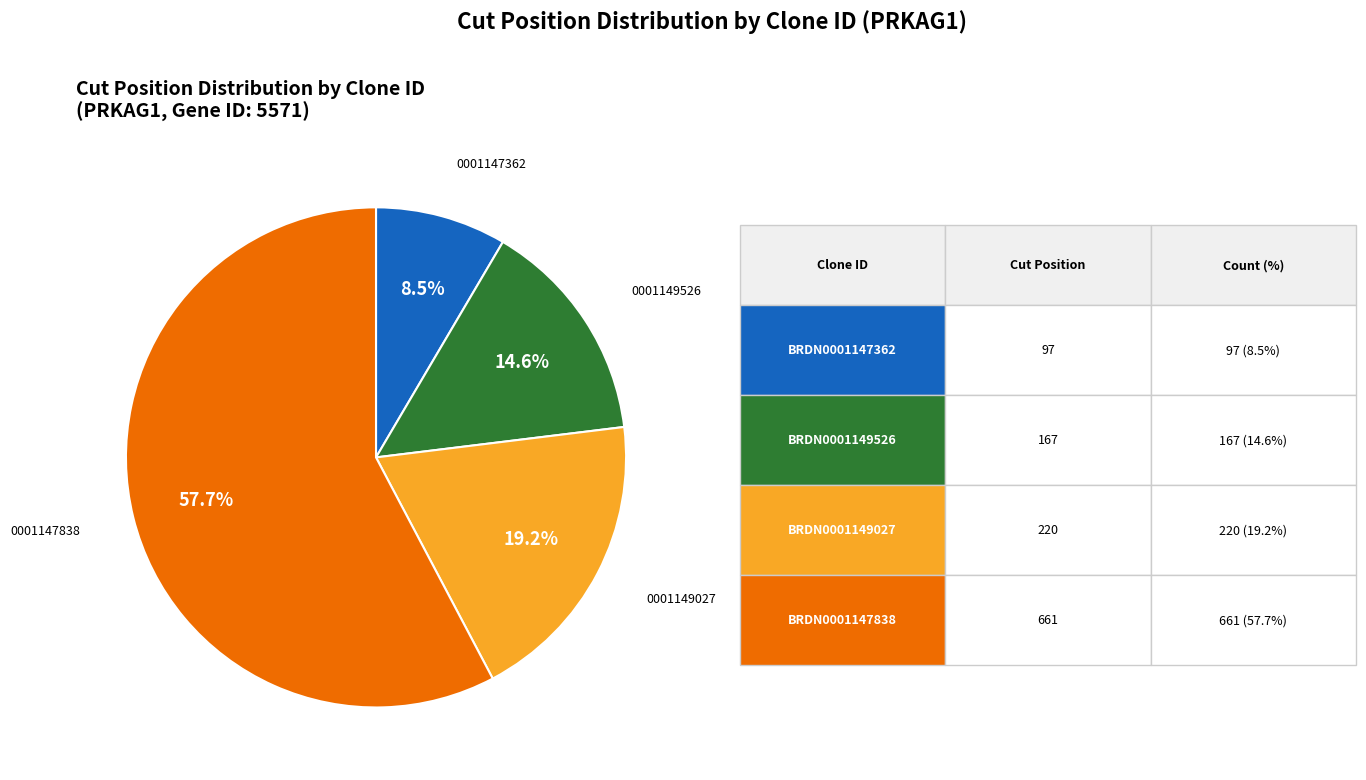

To the nearest percent, what is the difference between the largest and smallest slice percentages?

49%